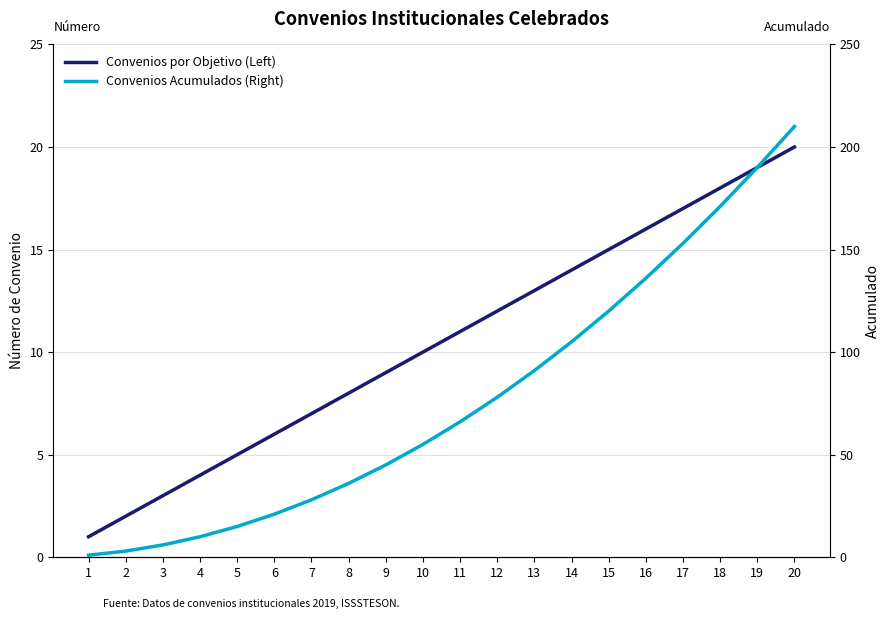

Between 14 and 18, which series saw the biggest shift?

Convenios Acumulados (Right)